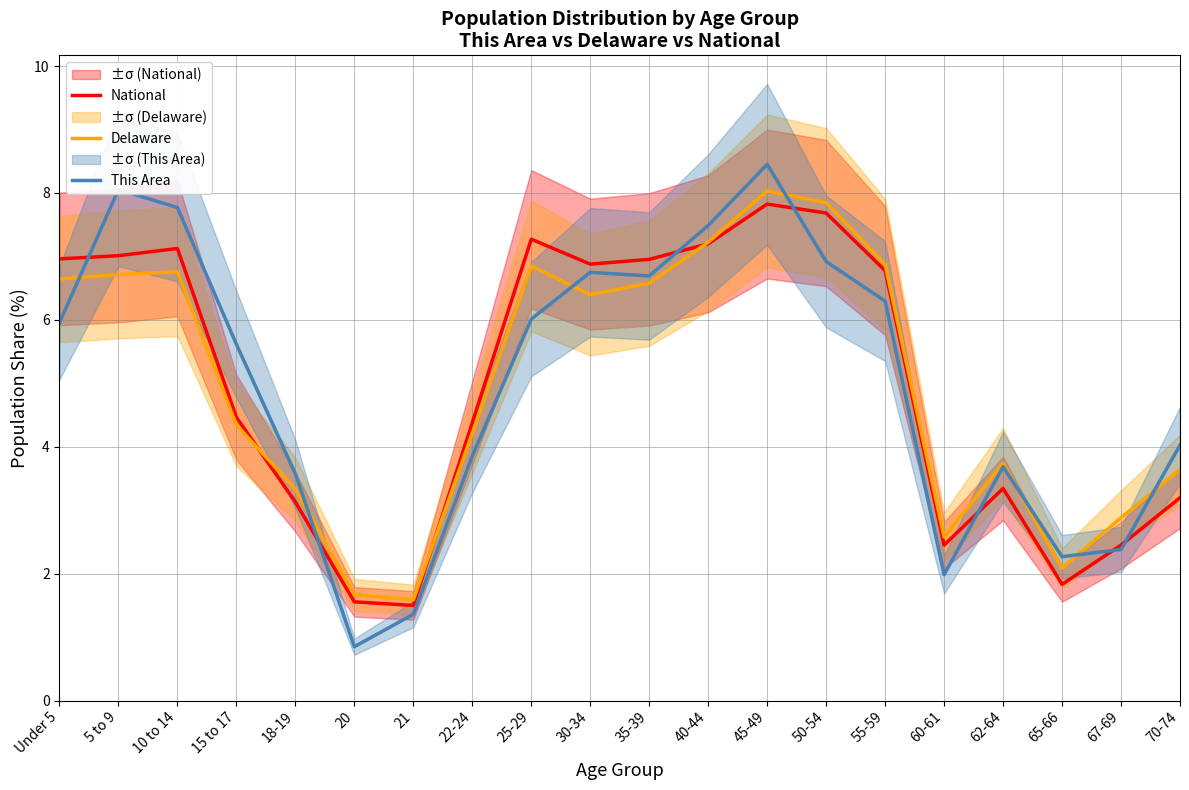

What is the difference between the maximum and second lowest values in the This Area series?

7.1